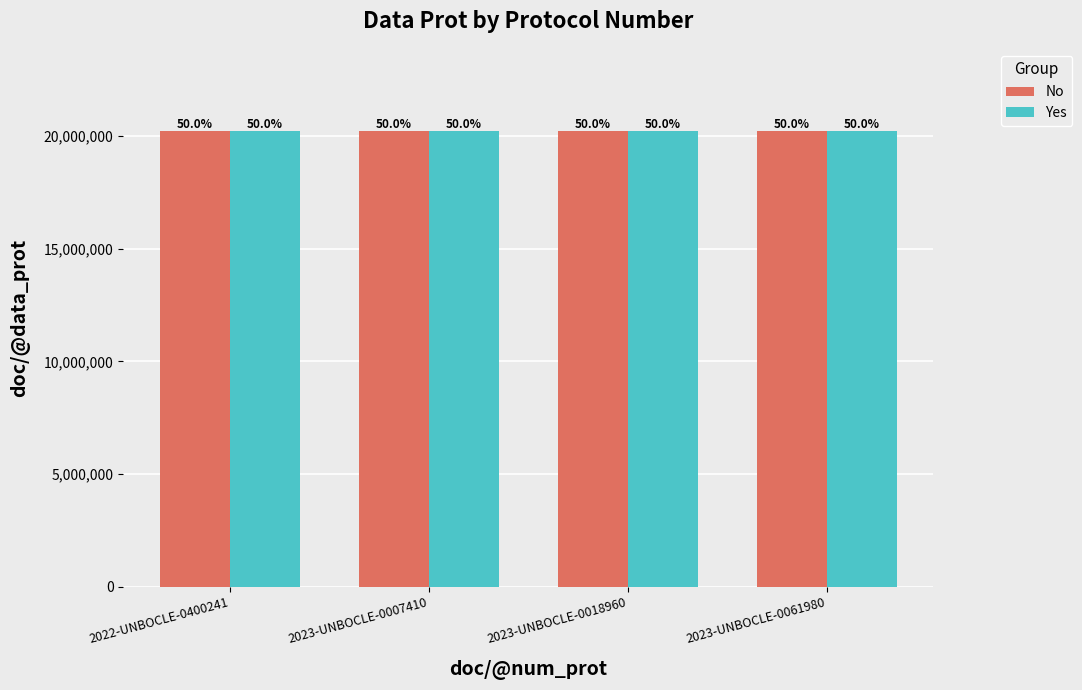

What position from the right is 2023-UNBOCLE-0007410?

3